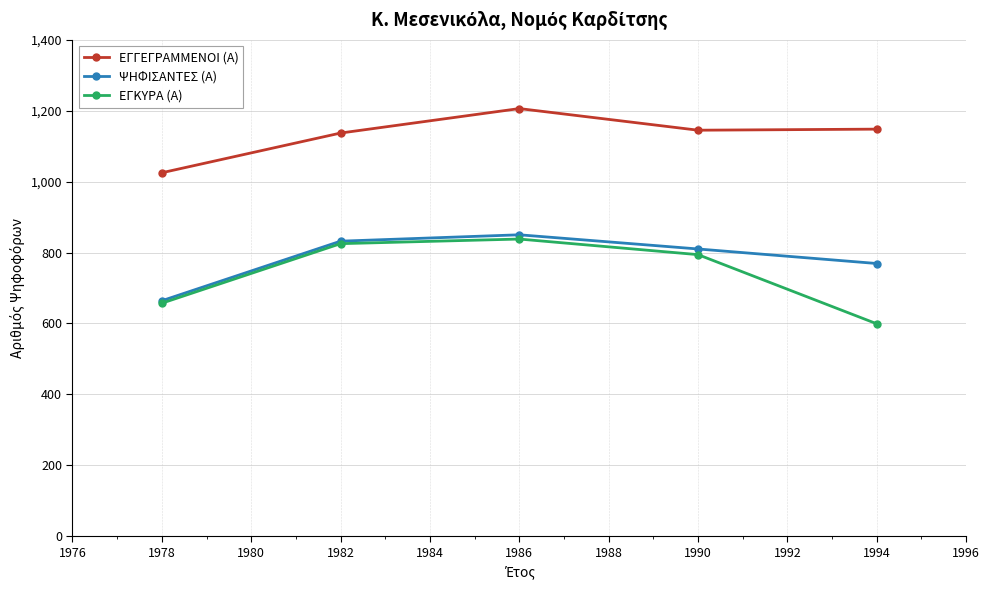

At how many categories does at least one series exceed 772?

5